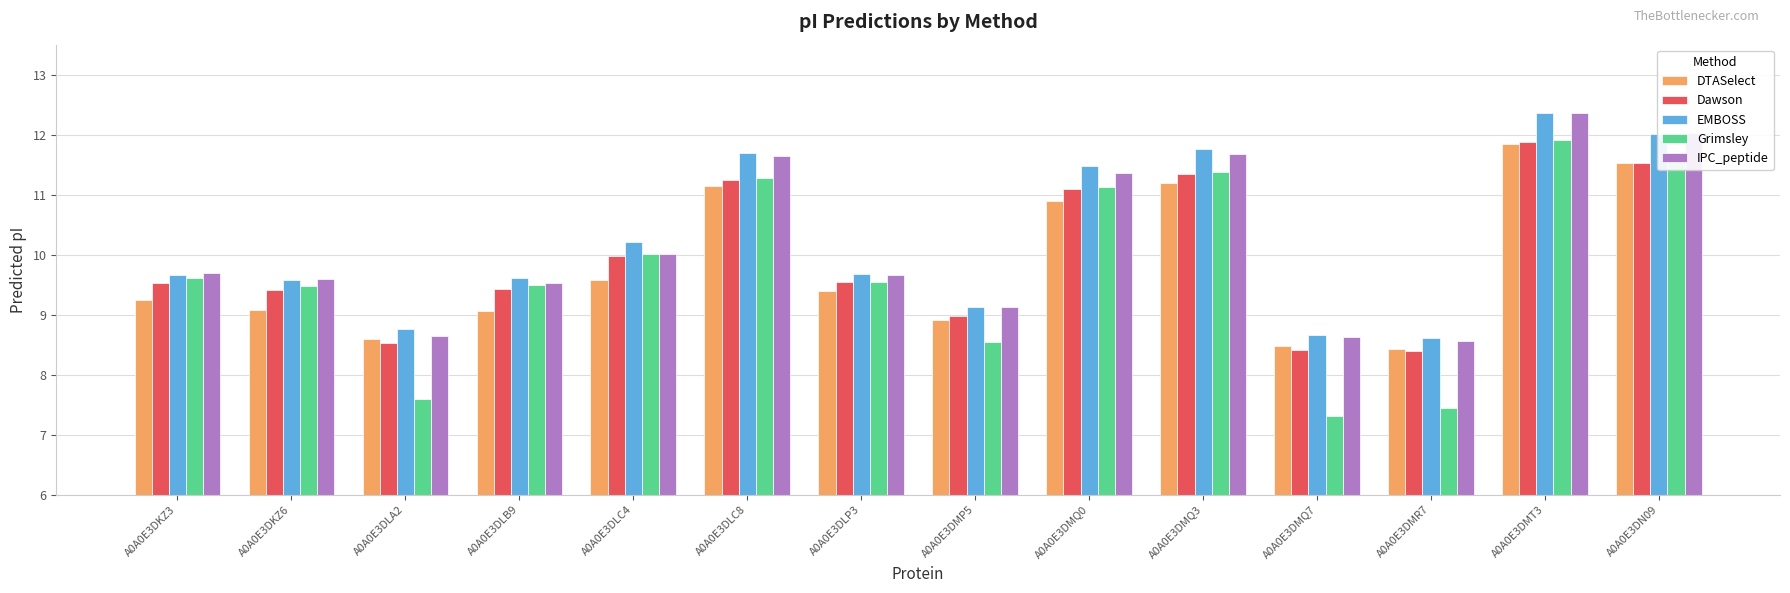

Is the value of Dawson at A0A0E3DLC8 greater than the value of DTASelect at A0A0E3DLP3?

Yes